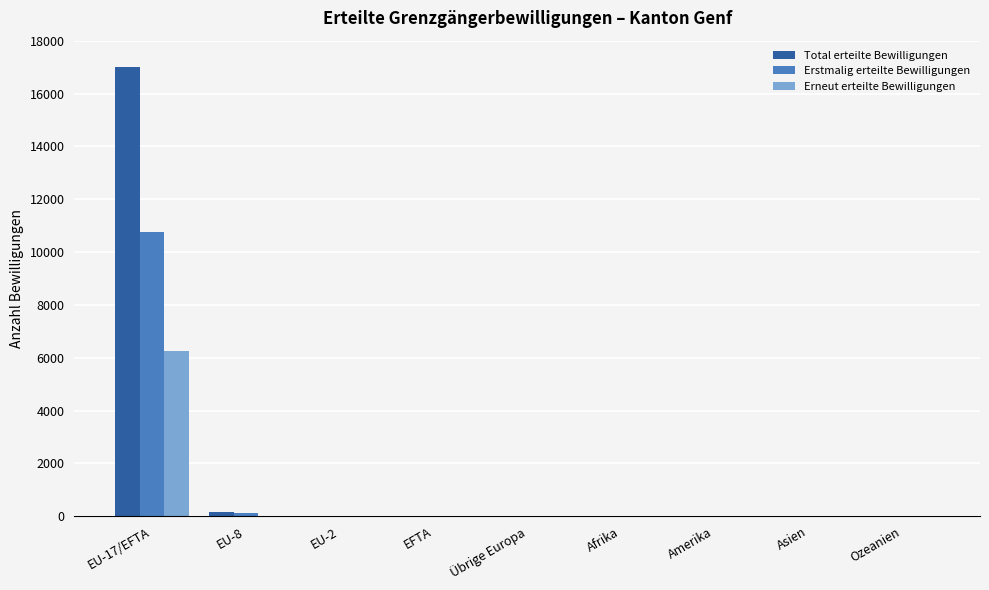

What are all the series names shown in the legend?

Total erteilte Bewilligungen, Erstmalig erteilte Bewilligungen, Erneut erteilte Bewilligungen